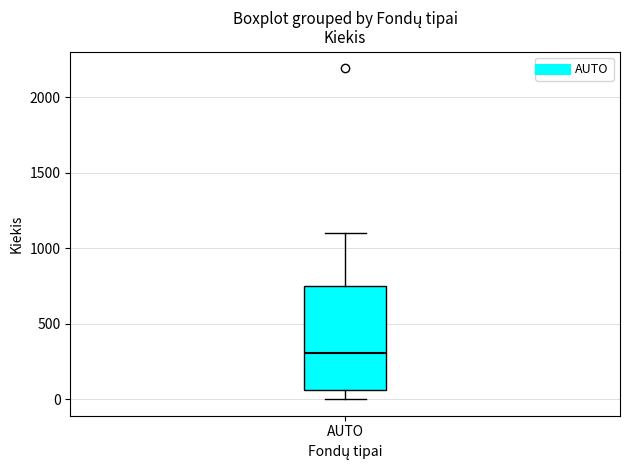

Where is the upper edge of the box for AUTO on the y-axis? The values are not printed on the chart, so give them approximately, as read against the axis.

750